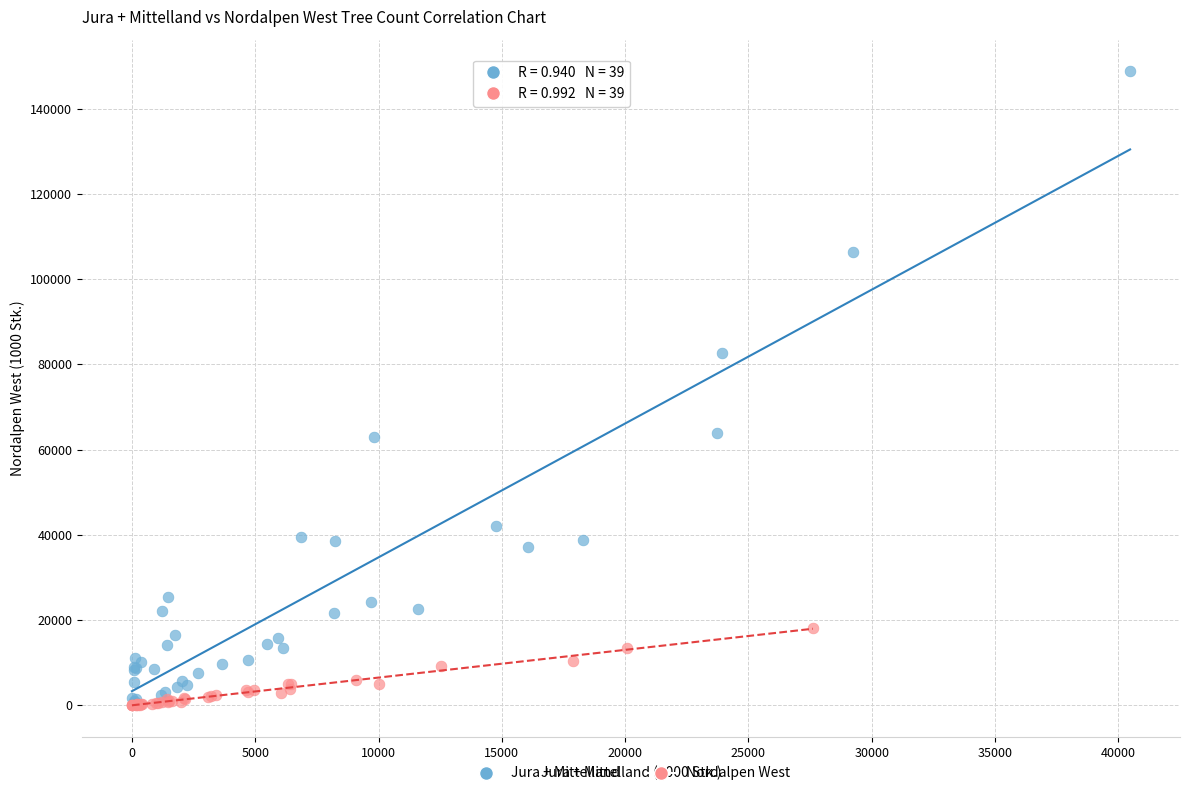

Which series contains the highest Y value?

Jura + Mittelland